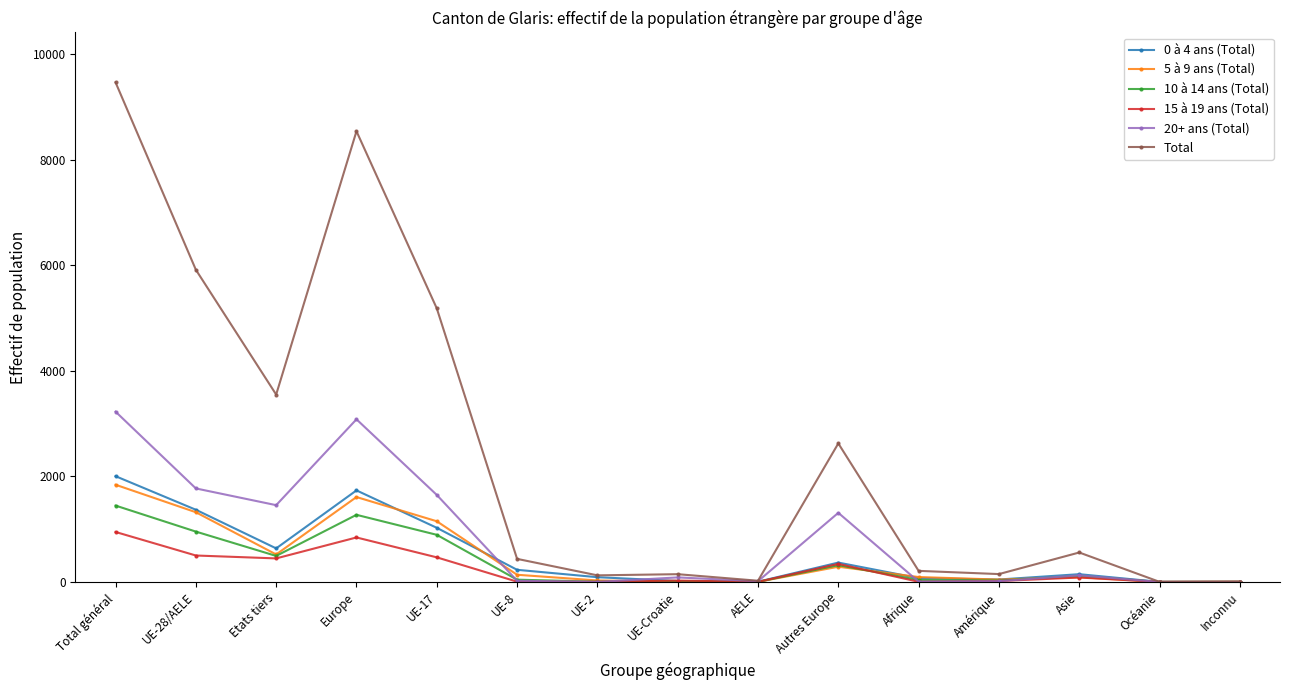

Which series has the largest range (max minus min)?

Total